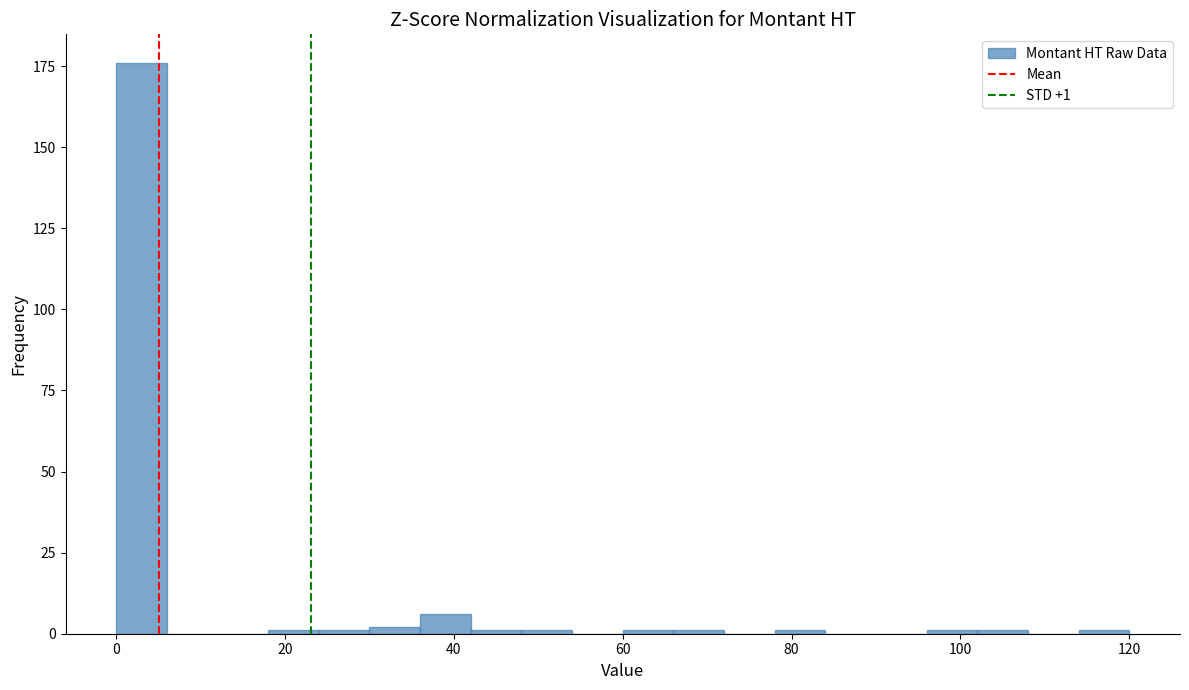

Around what value on the x-axis is the tallest bar? Give the approximate position of its centre, as read against the axis.

4